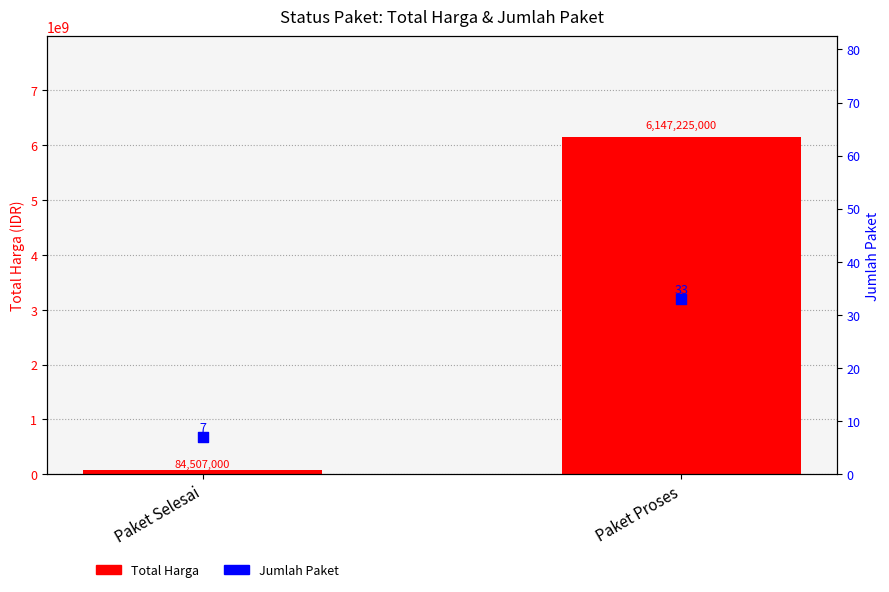

Which series has the largest total across all categories?

Total Harga